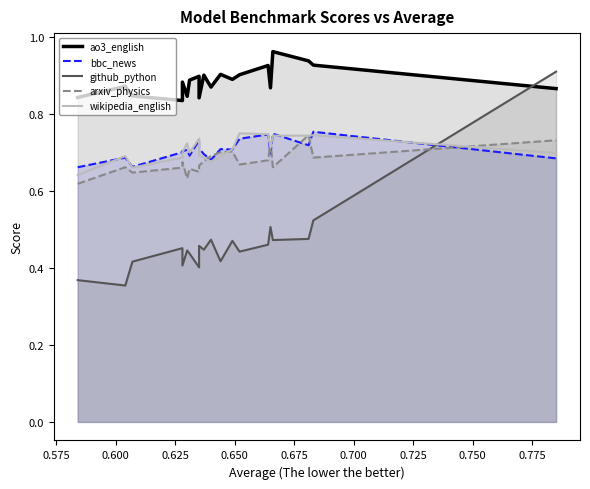

Reading left to right, extract all data points from this chart.

ao3_english: 0.8	0.9	0.8	0.8	0.9	0.8	0.9	0.9	0.8	0.9	0.9	0.9	0.9	0.9	0.9	0.9	1.0	0.9	0.9	0.9
bbc_news: 0.7	0.7	0.7	0.7	0.7	0.7	0.7	0.7	0.7	0.7	0.7	0.7	0.7	0.7	0.7	0.7	0.7	0.7	0.8	0.7
github_python: 0.4	0.4	0.4	0.5	0.4	0.4	0.4	0.4	0.5	0.4	0.5	0.4	0.5	0.4	0.5	0.5	0.5	0.5	0.5	0.9
arxiv_physics: 0.6	0.7	0.6	0.7	0.7	0.6	0.7	0.6	0.7	0.7	0.7	0.7	0.7	0.7	0.7	0.7	0.7	0.7	0.7	0.7
wikipedia_english: 0.6	0.7	0.7	0.7	0.7	0.7	0.7	0.7	0.7	0.7	0.7	0.7	0.7	0.7	0.7	0.7	0.7	0.7	0.7	0.7